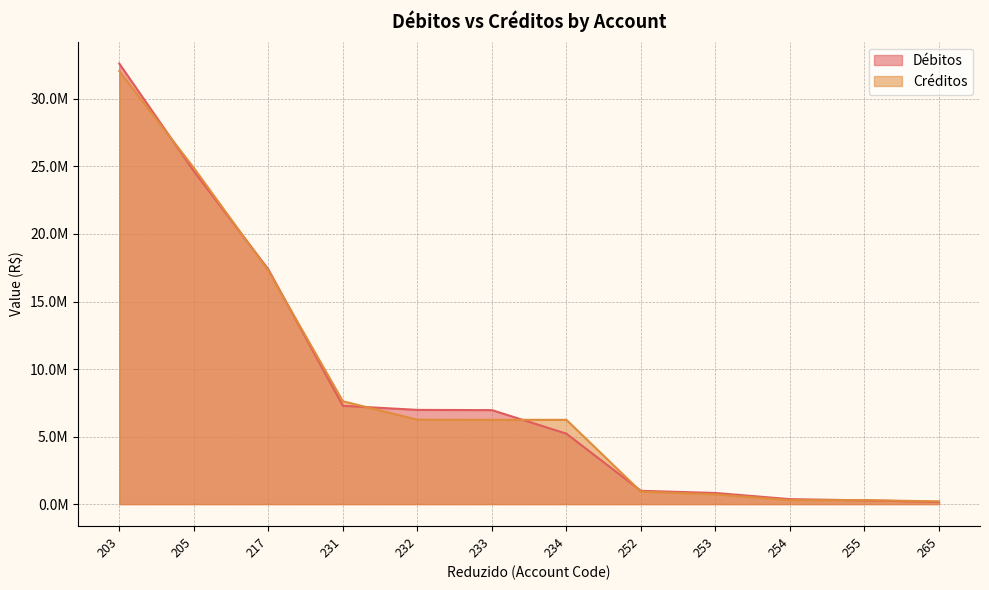

List the series in order of their overall mean, lowest first.

Créditos, Débitos